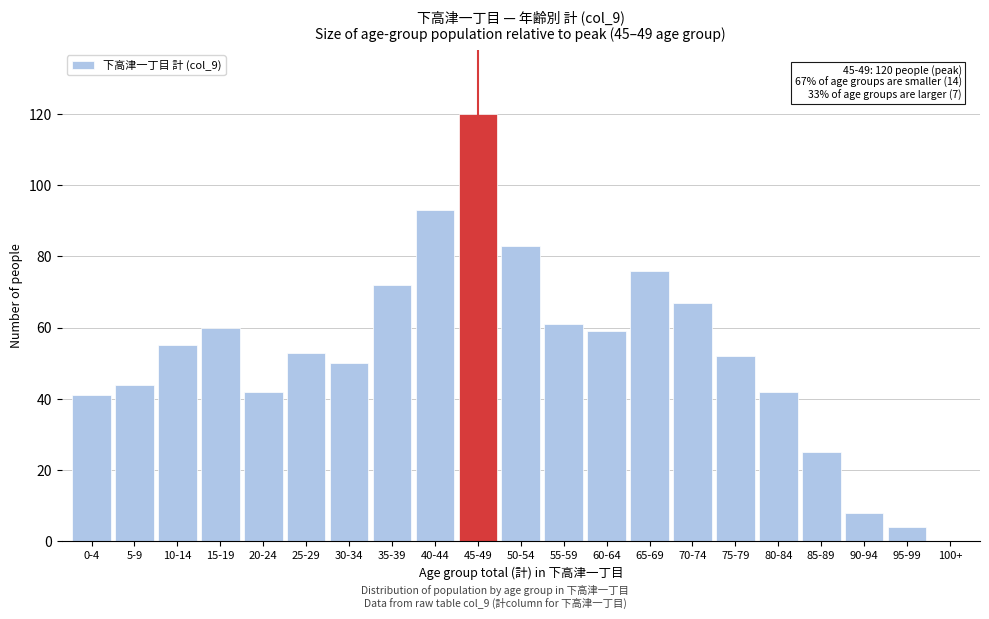

Reading left to right, transcribe all the data shown in this chart.

0-4=41	5-9=44	10-14=55	15-19=60	20-24=42	25-29=53	30-34=50	35-39=72	40-44=93	45-49=120	50-54=83	55-59=61	60-64=59	65-69=76	70-74=67	75-79=52	80-84=42	85-89=25	90-94=8	95-99=4	100+=0